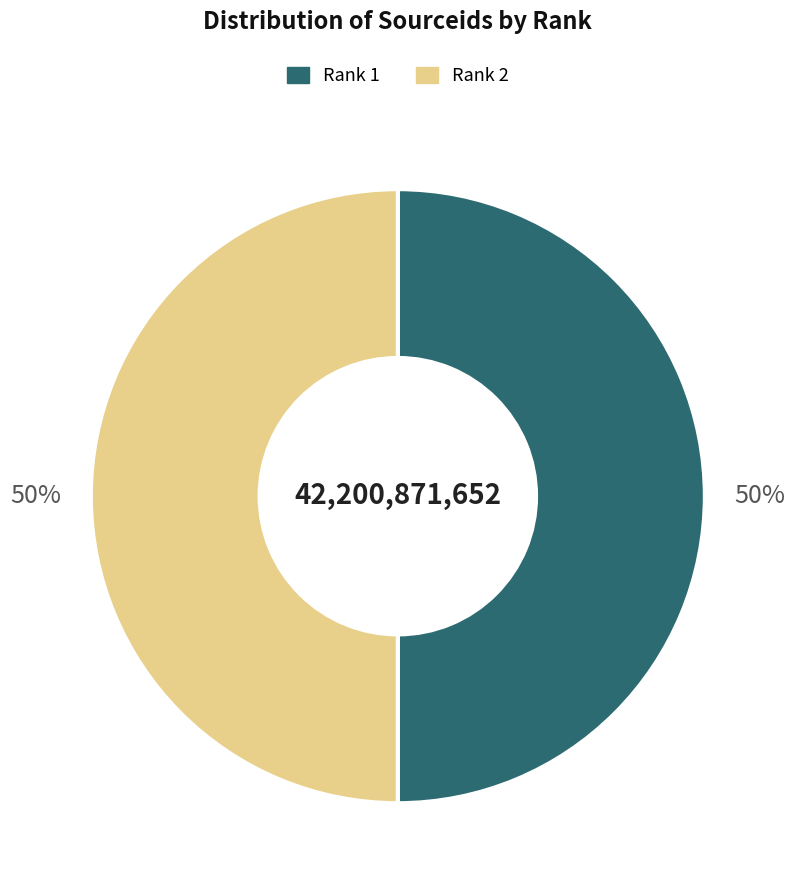

To the nearest percent, what is the average slice percentage?

50%